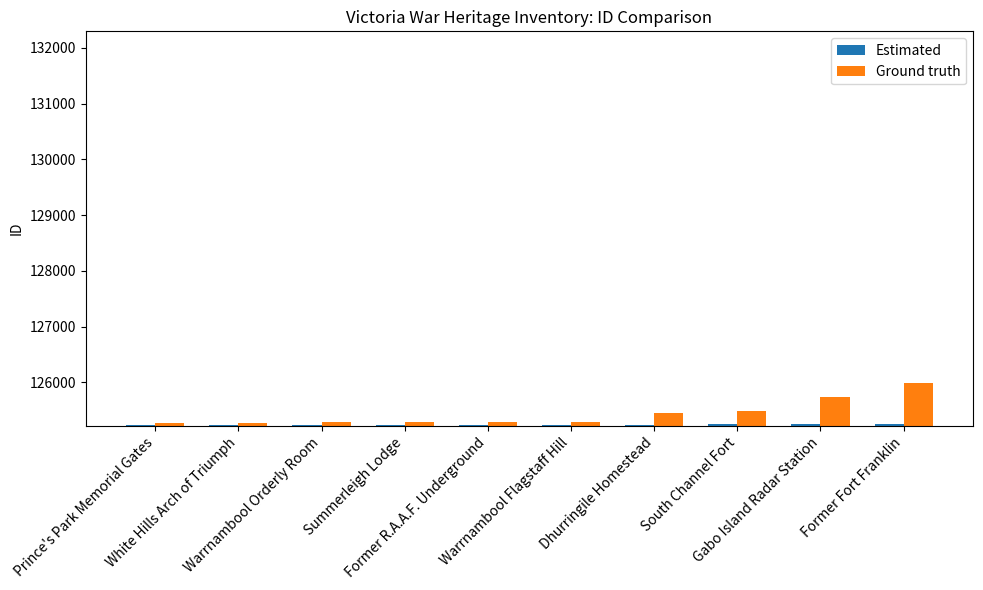

Is it true that Ground truth equals 125288 at Summerleigh Lodge?

True